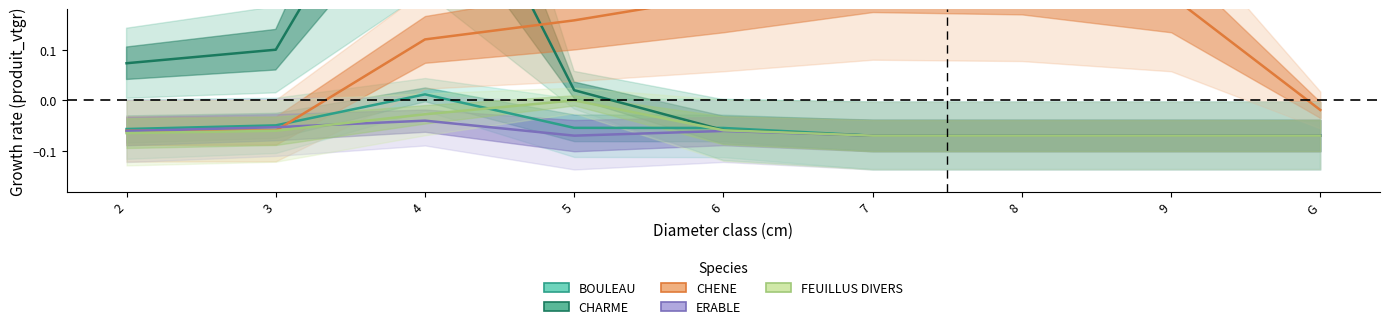

What is the value of the BOULEAU point at the 9th from the left?

-0.1